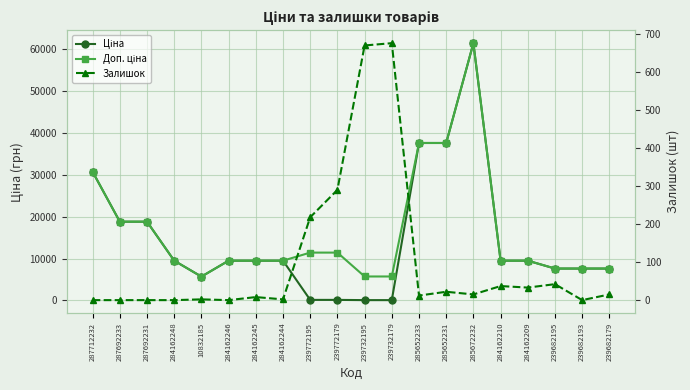

What is the label of the 12th point from the right?

239772195